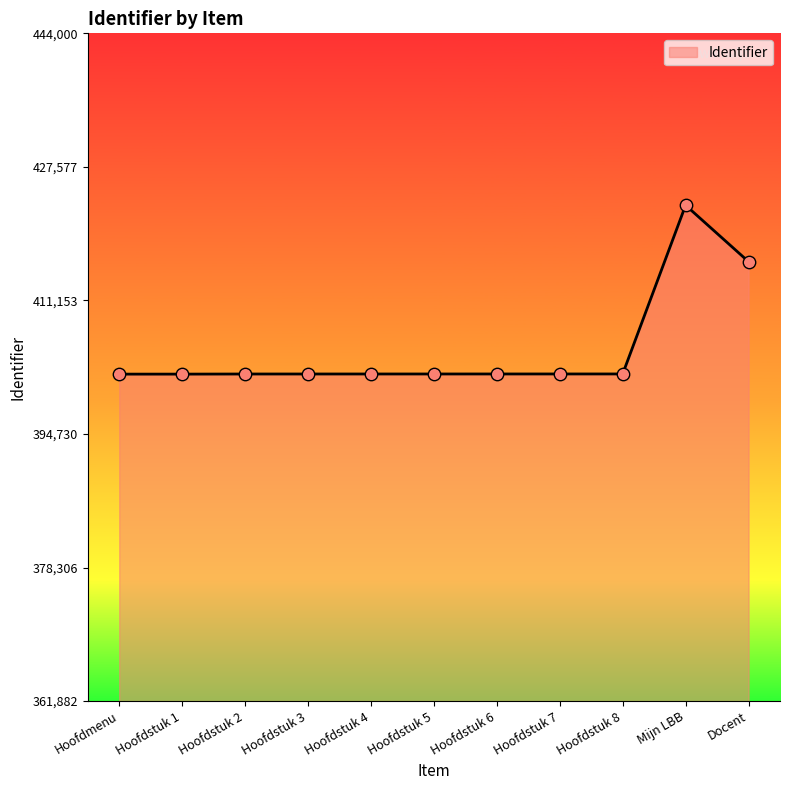

What is the change in value from Hoofdstuk 2 to Hoofdstuk 5?

+3